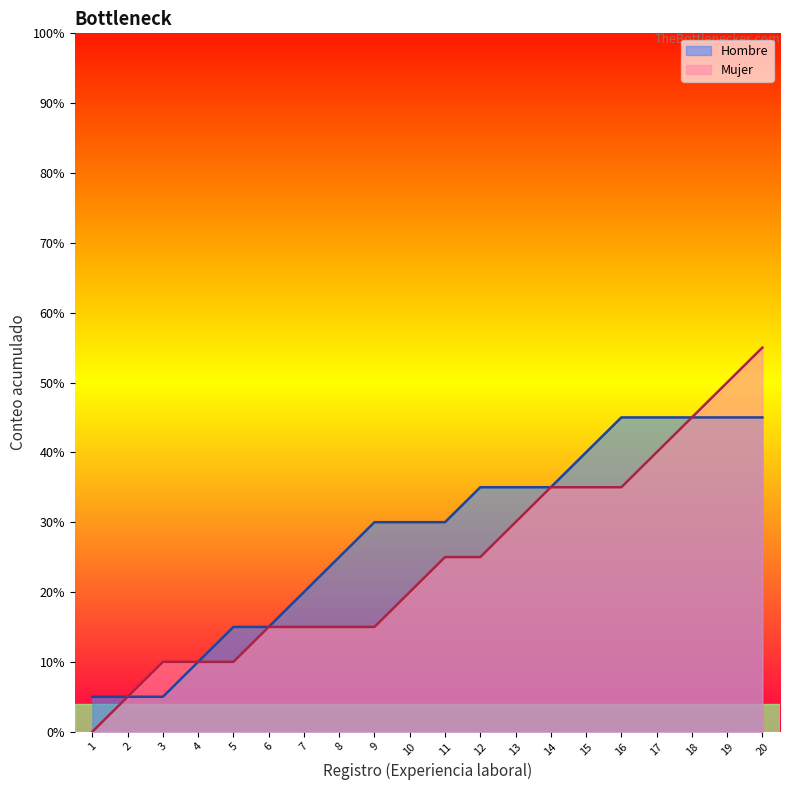

What is the value of the 19th point from the left?

9